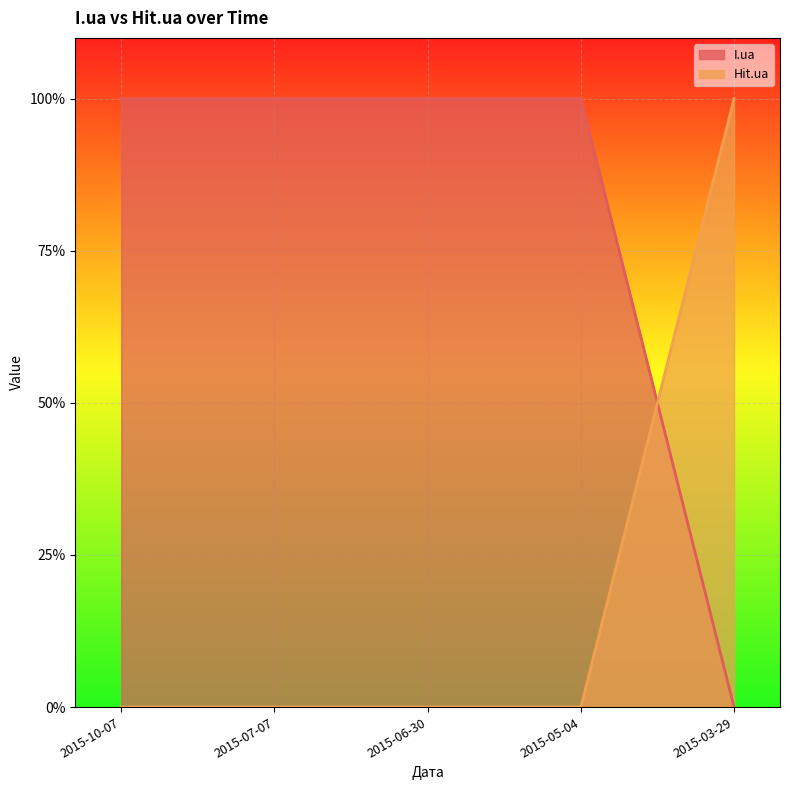

The Hit.ua series shows 0 at 2015-07-07. True or false?

True